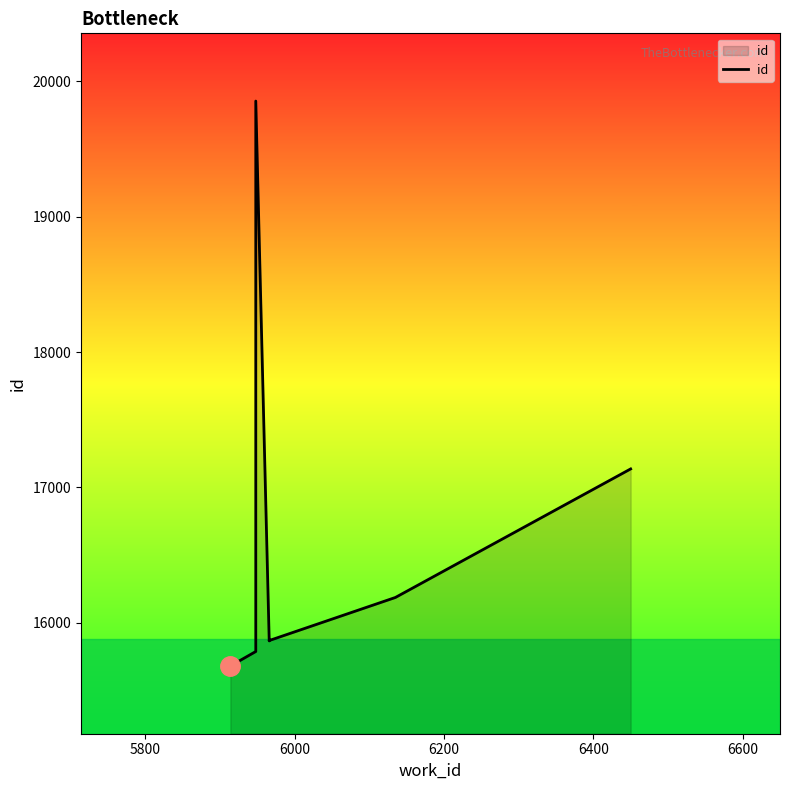

What is the average value?

16458